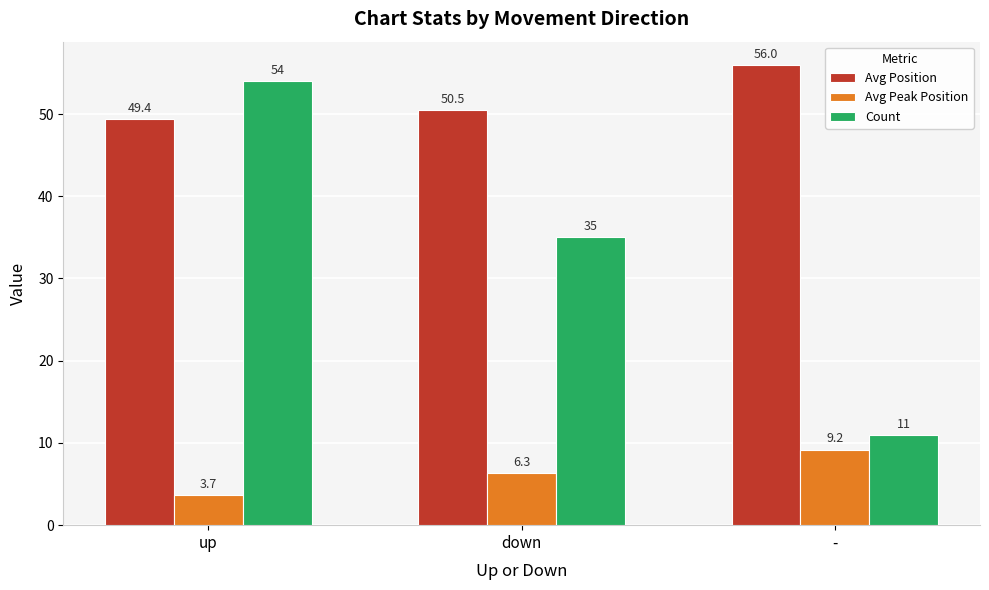

At which label does Avg Position reach its minimum?

up